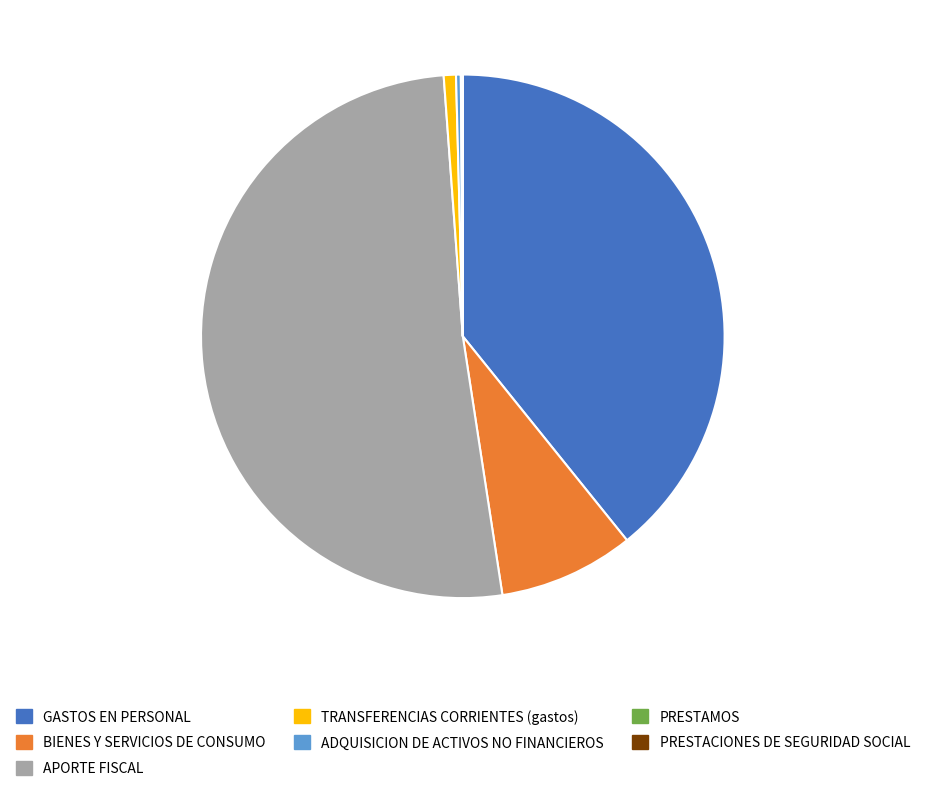

Combined, do GASTOS EN PERSONAL and TRANSFERENCIAS CORRIENTES (gastos) account for over 50%?

No